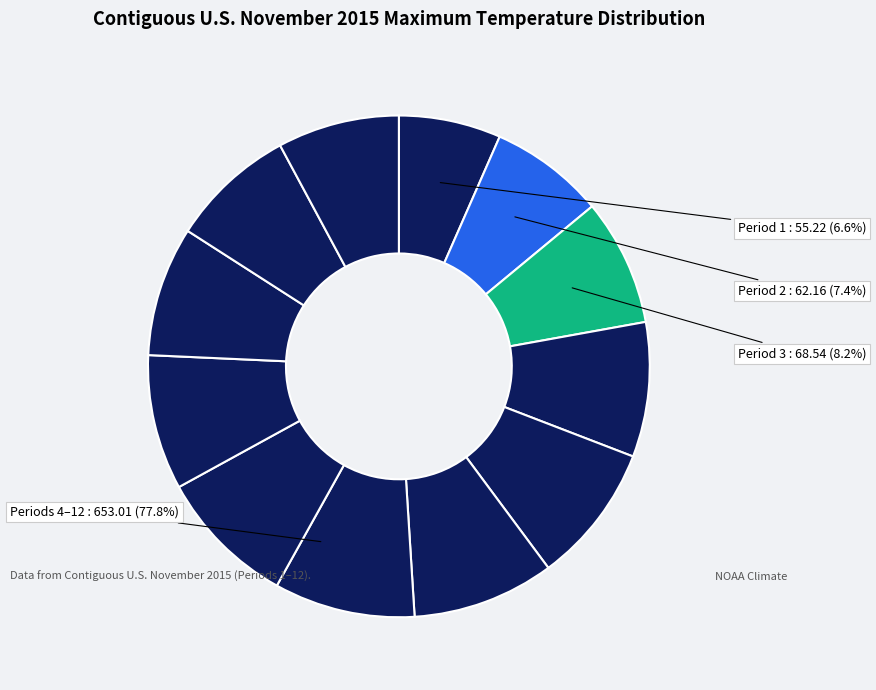

To the nearest percent, what is the average slice percentage?

8%